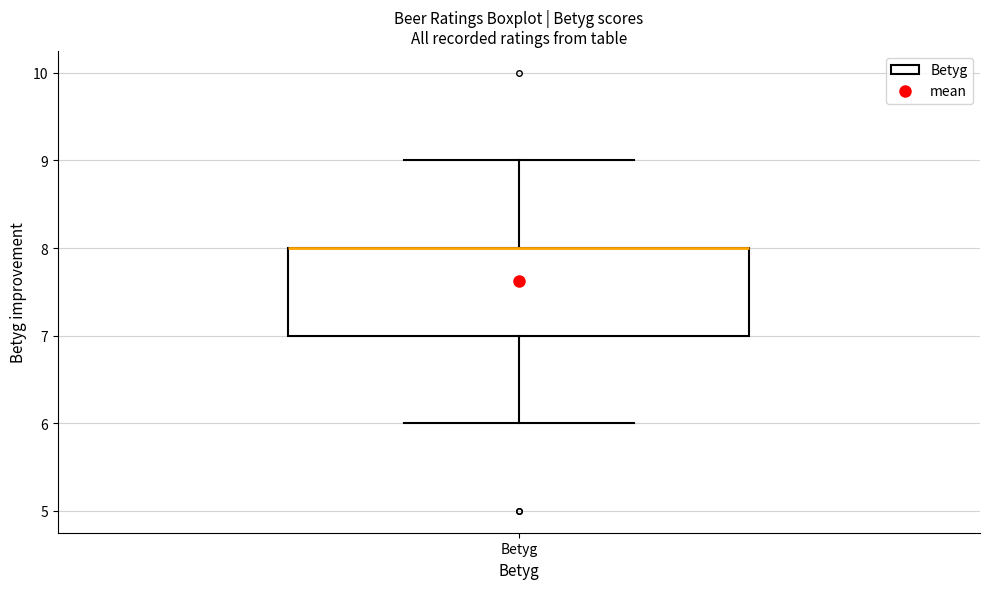

Where is the lower edge of the box for Betyg on the y-axis? The values are not printed on the chart, so give them approximately, as read against the axis.

7